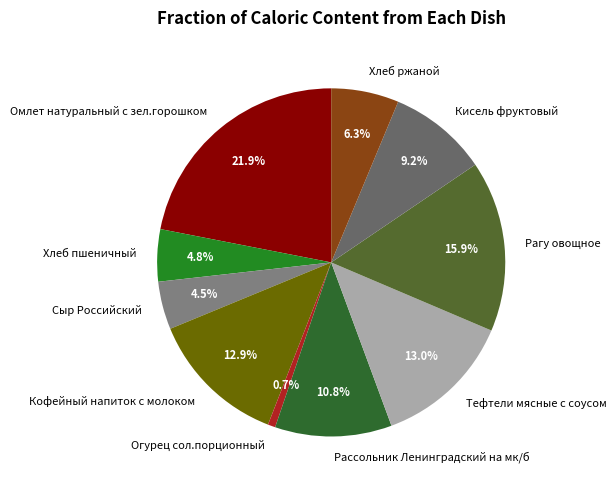

To the nearest percent, what is the average slice percentage?

10%